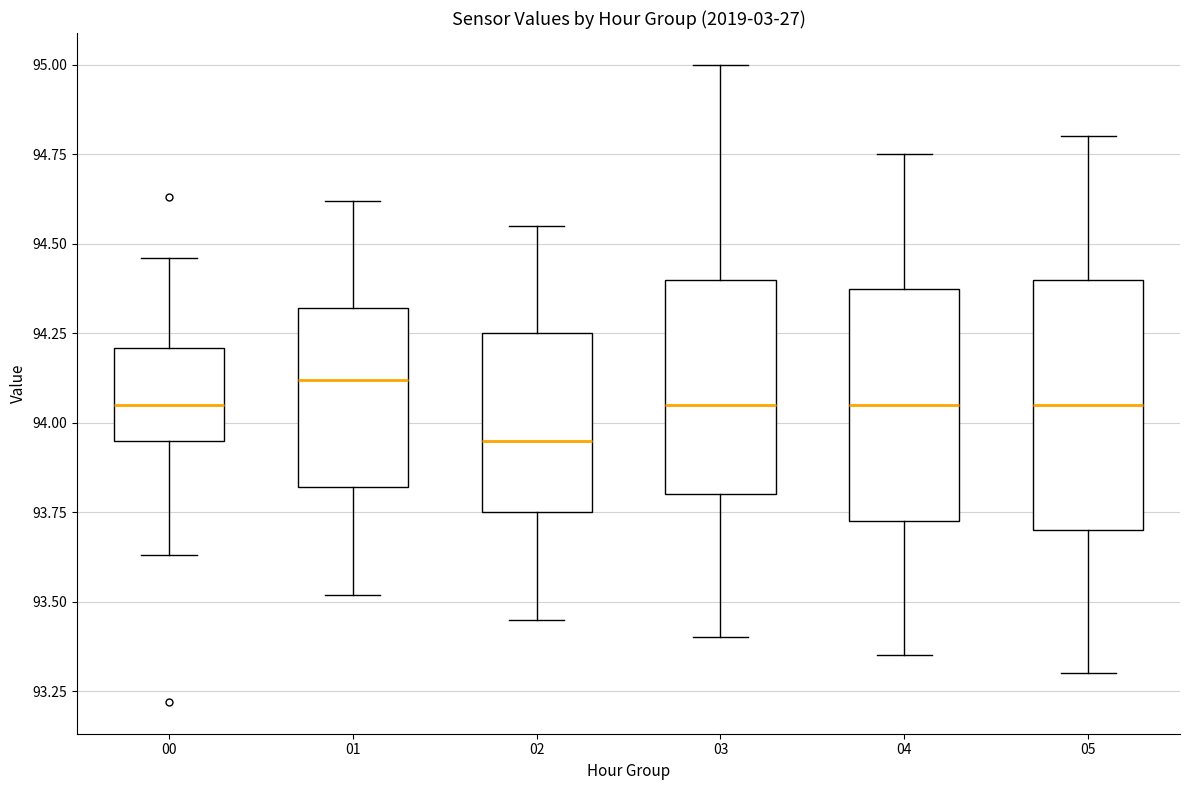

Reading left to right, transcribe this box plot: for each box, give where its median line is, the range the box spans, and where its two whiskers end, as read against the y-axis. The values are not printed on the chart, so give them approximately, as read against the axis.

00: median 94.05, box 93.95 to 94.20, whiskers 93.65 to 94.45
01: median 94.10, box 93.80 to 94.30, whiskers 93.50 to 94.60
02: median 93.95, box 93.75 to 94.25, whiskers 93.45 to 94.55
03: median 94.05, box 93.80 to 94.40, whiskers 93.40 to 95.00
04: median 94.05, box 93.75 to 94.40, whiskers 93.35 to 94.75
05: median 94.05, box 93.70 to 94.40, whiskers 93.30 to 94.80